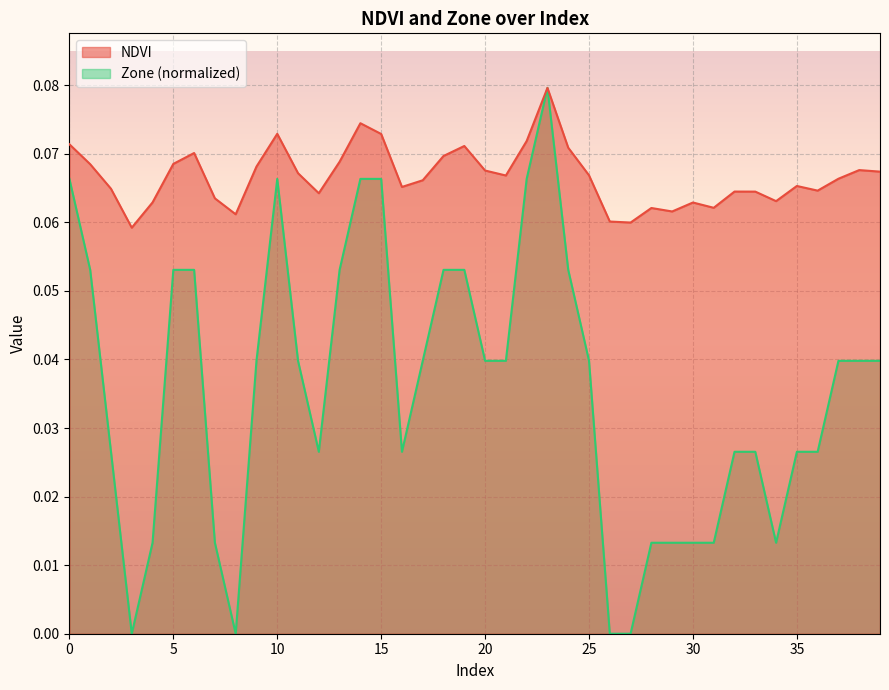

Reading right to left, what are all the values shown in this chart?

NDVI: 39=0.1	38=0.1	37=0.1	36=0.1	35=0.1	34=0.1	33=0.1	32=0.1	31=0.1	30=0.1	29=0.1	28=0.1	27=0.1	26=0.1	25=0.1	24=0.1	23=0.1	22=0.1	21=0.1	20=0.1	19=0.1	18=0.1	17=0.1	16=0.1	15=0.1	14=0.1	13=0.1	12=0.1	11=0.1	10=0.1	9=0.1	8=0.1	7=0.1	6=0.1	5=0.1	4=0.1	3=0.1	2=0.1	1=0.1	0=0.1
Zone: 39=0.0	38=0.0	37=0.0	36=0.0	35=0.0	34=0.0	33=0.0	32=0.0	31=0.0	30=0.0	29=0.0	28=0.0	27=0.0	26=0.0	25=0.0	24=0.1	23=0.1	22=0.1	21=0.0	20=0.0	19=0.1	18=0.1	17=0.0	16=0.0	15=0.1	14=0.1	13=0.1	12=0.0	11=0.0	10=0.1	9=0.0	8=0.0	7=0.0	6=0.1	5=0.1	4=0.0	3=0.0	2=0.0	1=0.1	0=0.1